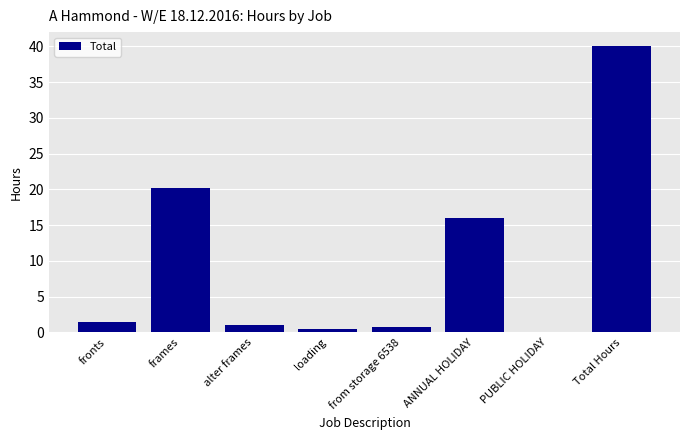

Count the number of categories in the chart.

8